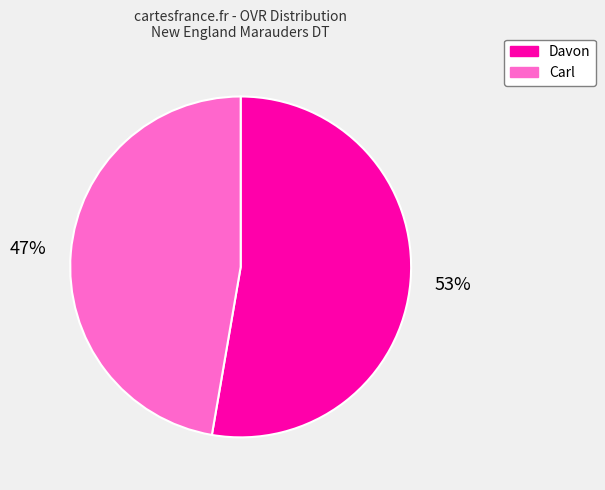

Is the sum of Carl and Davon greater than half?

Yes